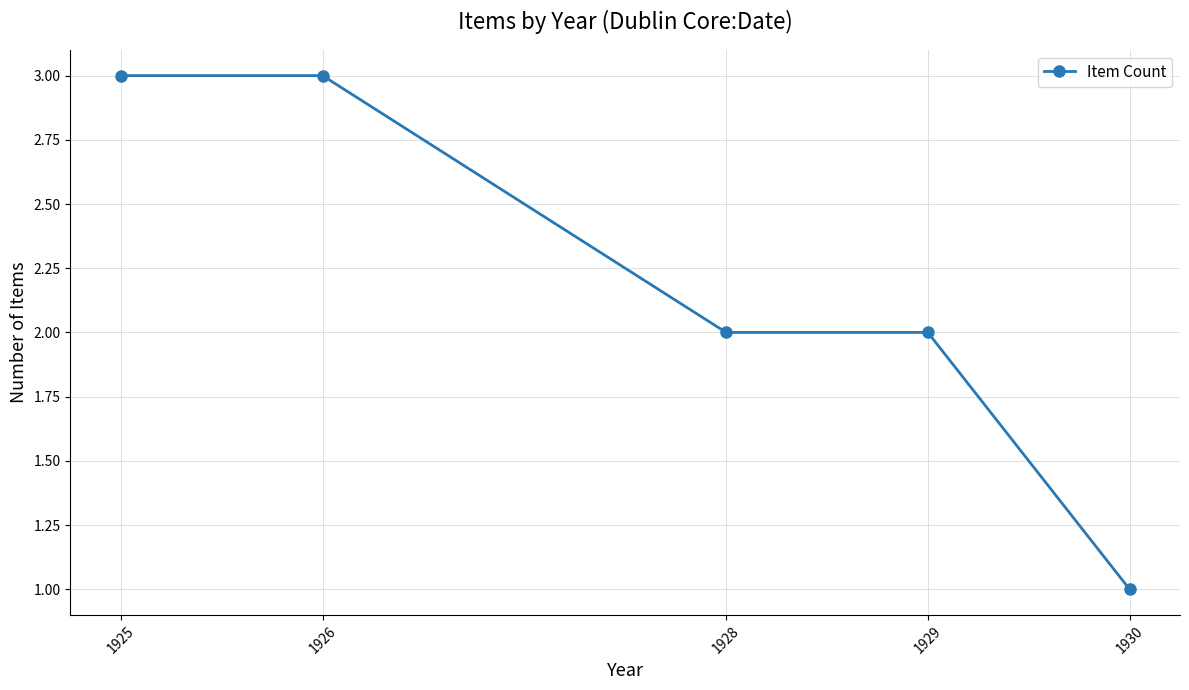

The value at 1930 is 2. True or false?

False